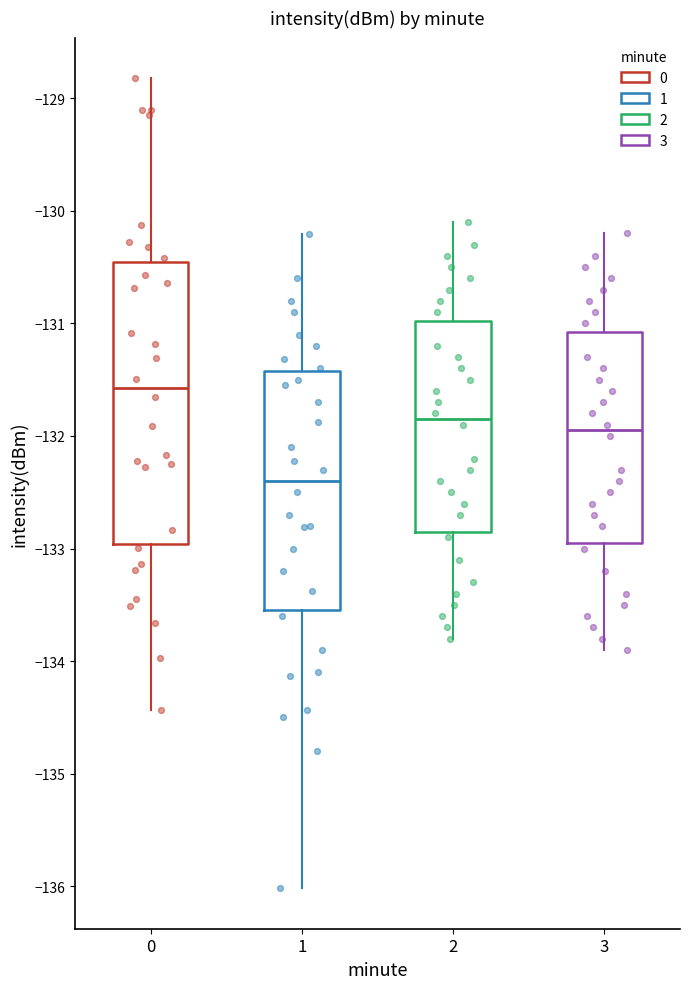

Which box's median line is the lowest?

1